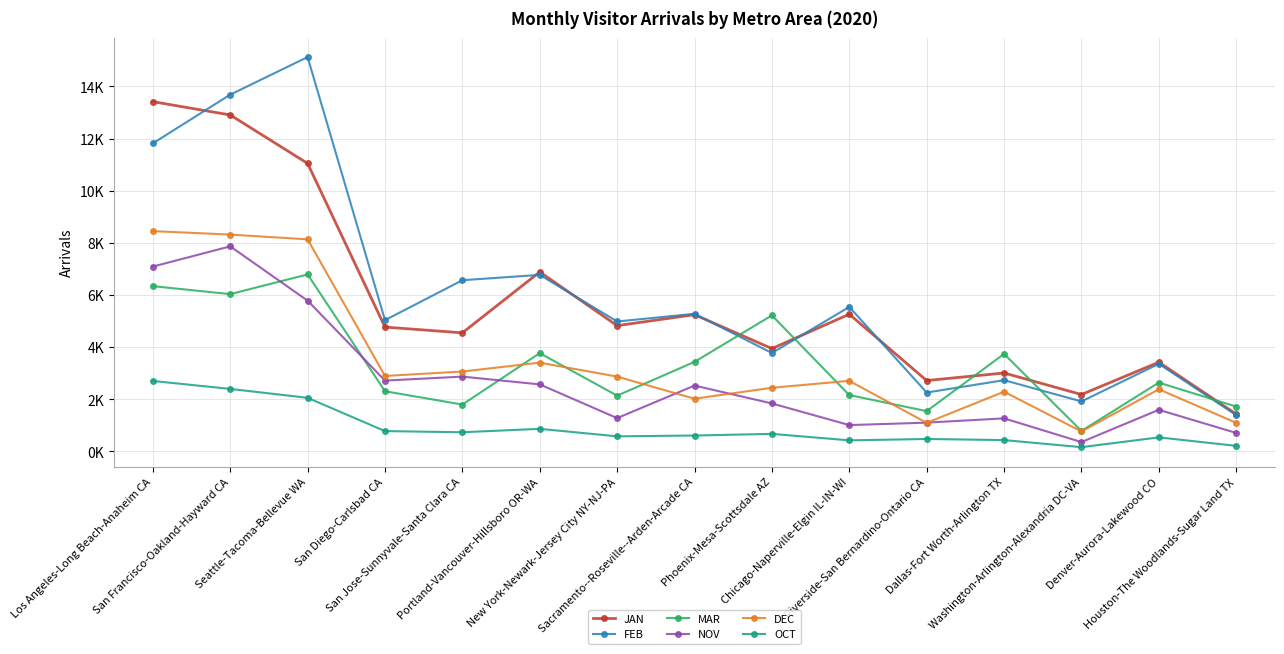

What is the difference between the highest and lowest values at Washington-Arlington-Alexandria DC-VA?

2019.9